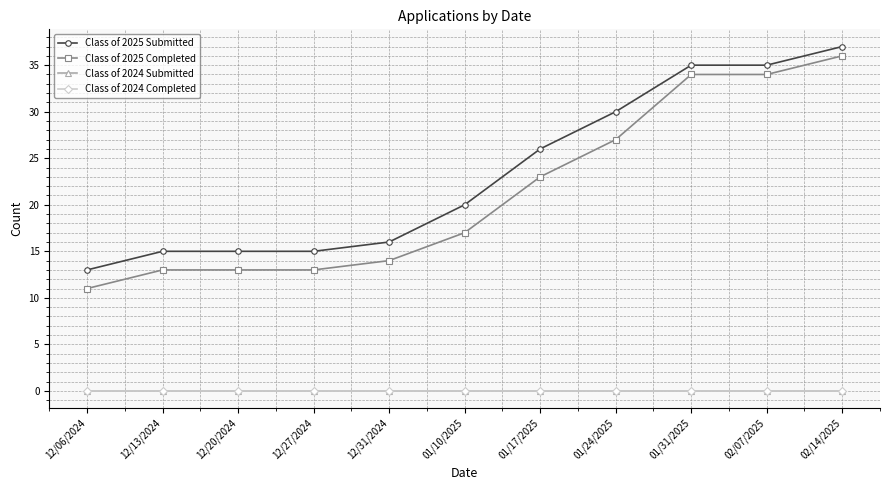

True or false: Class of 2025 Completed and Class of 2024 Submitted intersect in this chart.

False